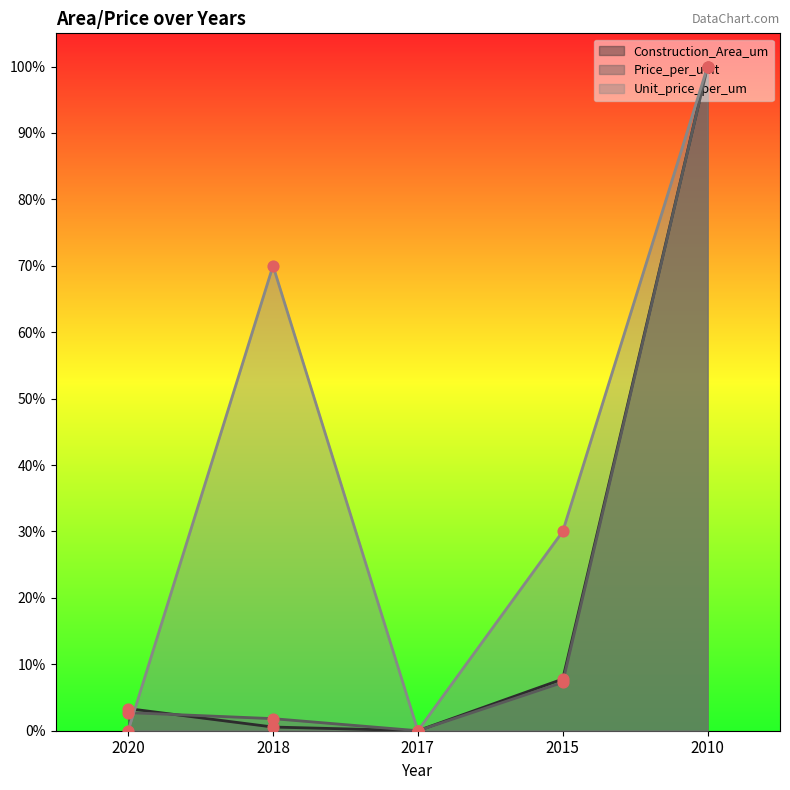

Is the value of Price_per_unit at 2010 greater than the value of Unit_price_per_um at 2015?

Yes